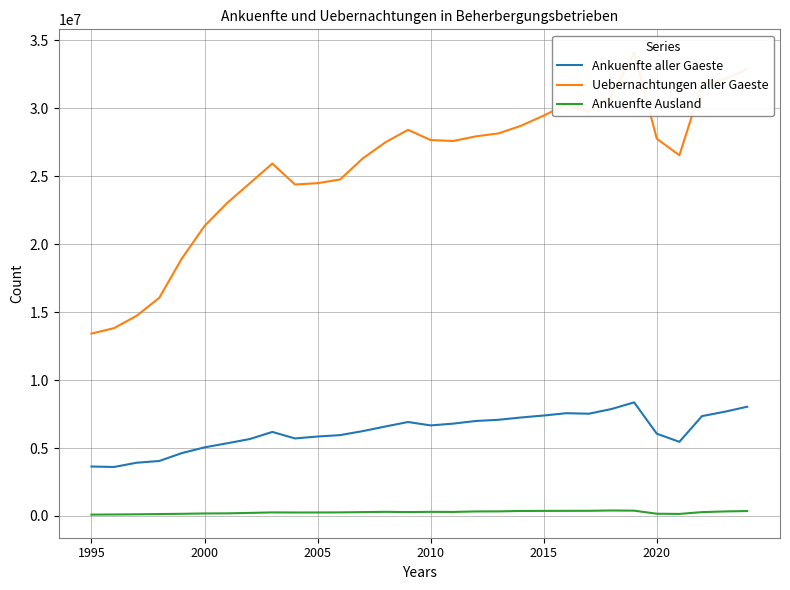

What is the lowest value of the Ankuenfte aller Gaeste series?

3607806